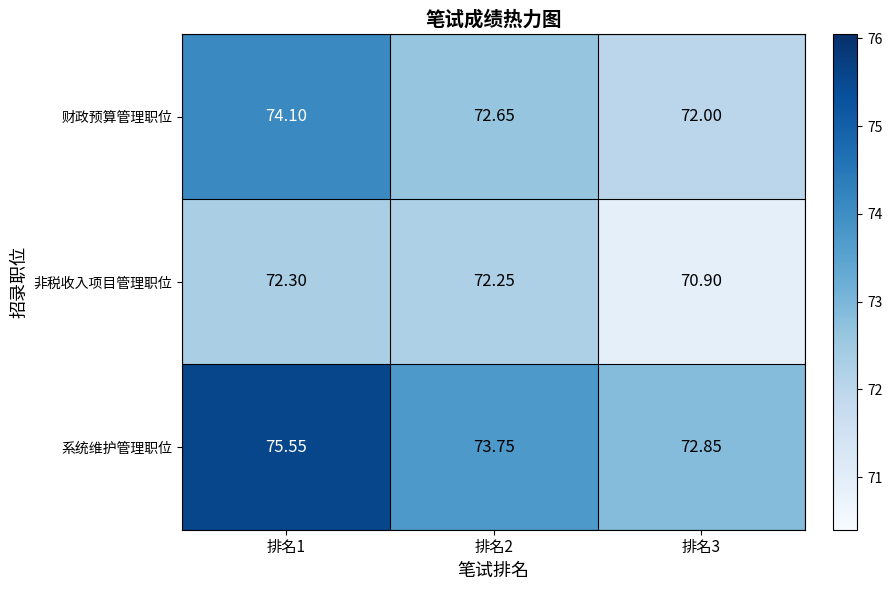

Which series has the largest range (max minus min)?

系统维护管理职位